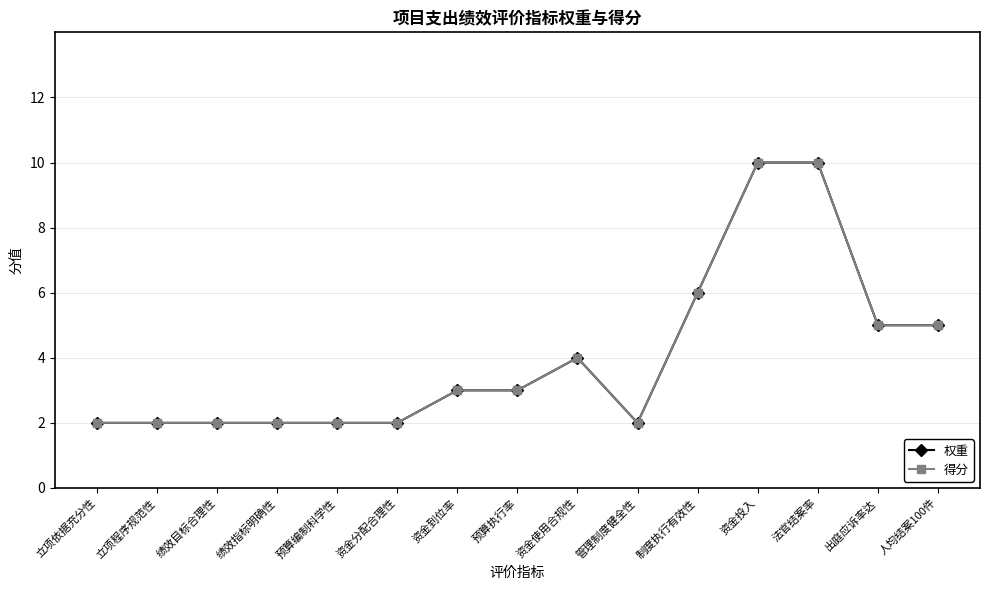

Does the chart have visible grid lines?

Yes